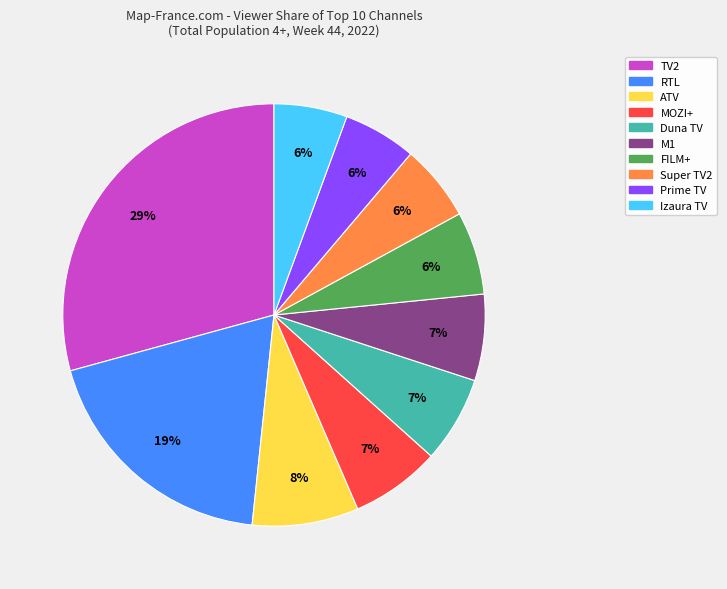

Do TV2 and Prime TV together represent more than half of the pie?

No